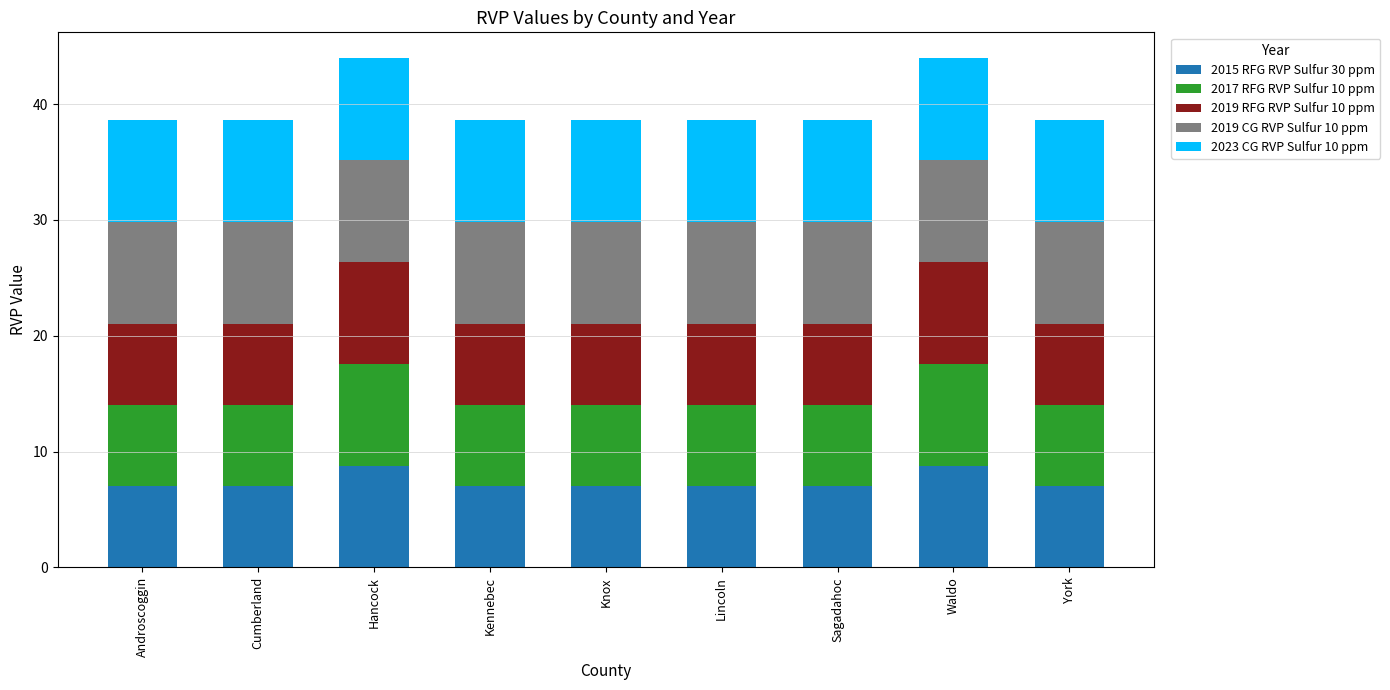

What is the lowest value of the 2015 RFG RVP Sulfur 30 ppm series?

7.0